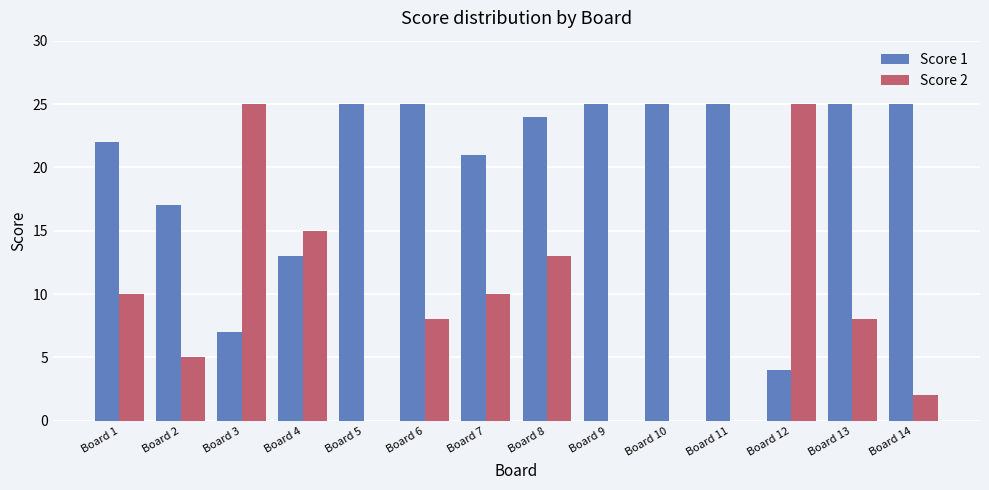

Reading right to left, transcribe all the data shown in this chart.

Score 1: Board 14=25	Board 13=25	Board 12=4	Board 11=25	Board 10=25	Board 9=25	Board 8=24	Board 7=21	Board 6=25	Board 5=25	Board 4=13	Board 3=7	Board 2=17	Board 1=22
Score 2: Board 14=2	Board 13=8	Board 12=25	Board 11=0	Board 10=0	Board 9=0	Board 8=13	Board 7=10	Board 6=8	Board 5=0	Board 4=15	Board 3=25	Board 2=5	Board 1=10